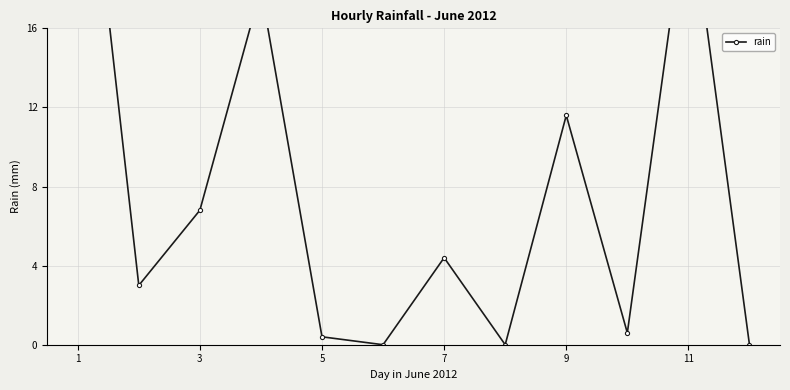

How many distinct data groups are displayed?

1